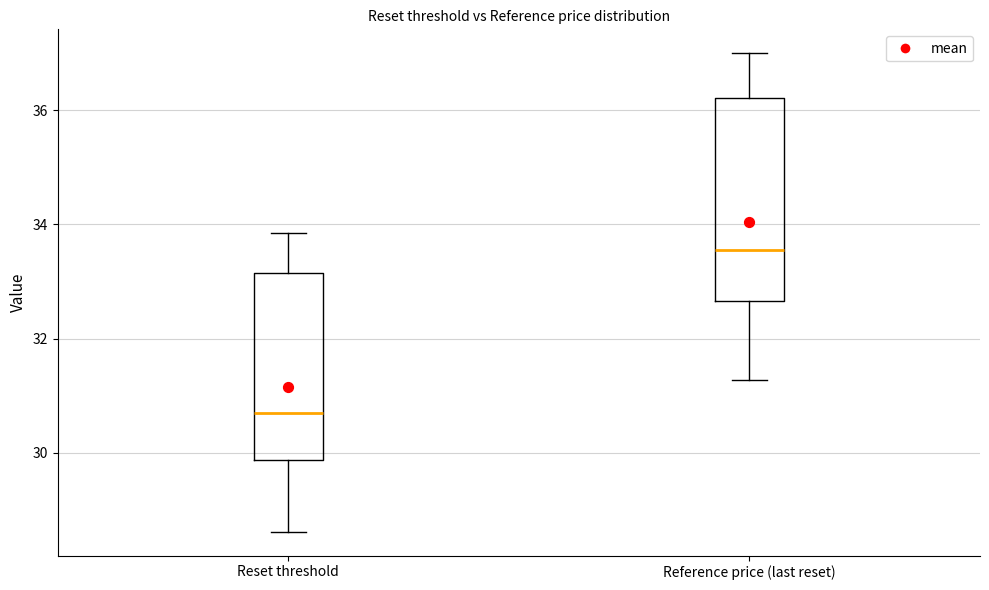

Reading left to right, read every box against the y-axis: the position of its median line, the range the box covers, and the ends of its whiskers. The values are not printed on the chart, so give them approximately, as read against the axis.

Reset threshold: median 30.6, box 29.8 to 33.2, whiskers 28.6 to 33.8
Reference price (last reset): median 33.6, box 32.6 to 36.2, whiskers 31.2 to 37.0